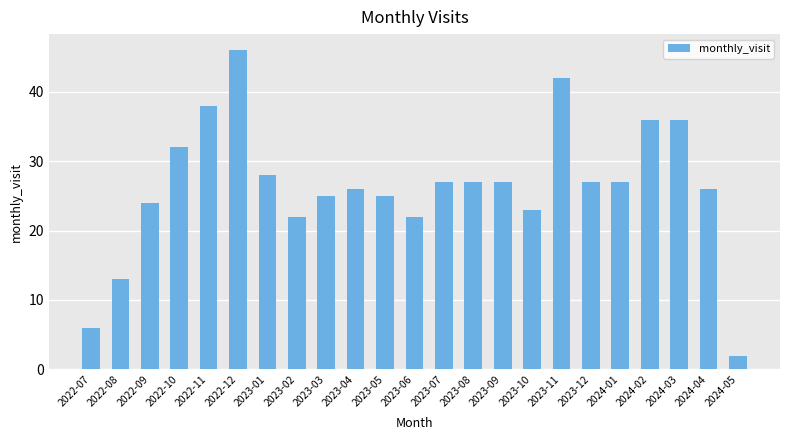

What is the ratio of the value at 2023-03 to the value at 2023-11?

0.6